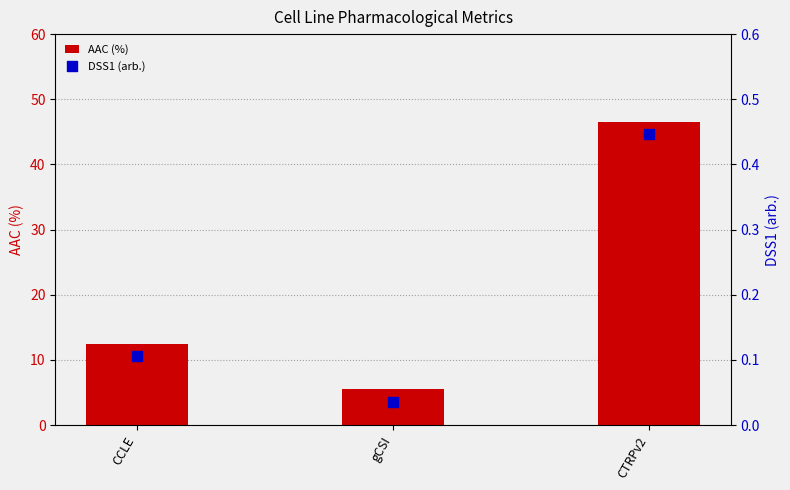

Which series has the widest spread of Y values?

AAC (%)